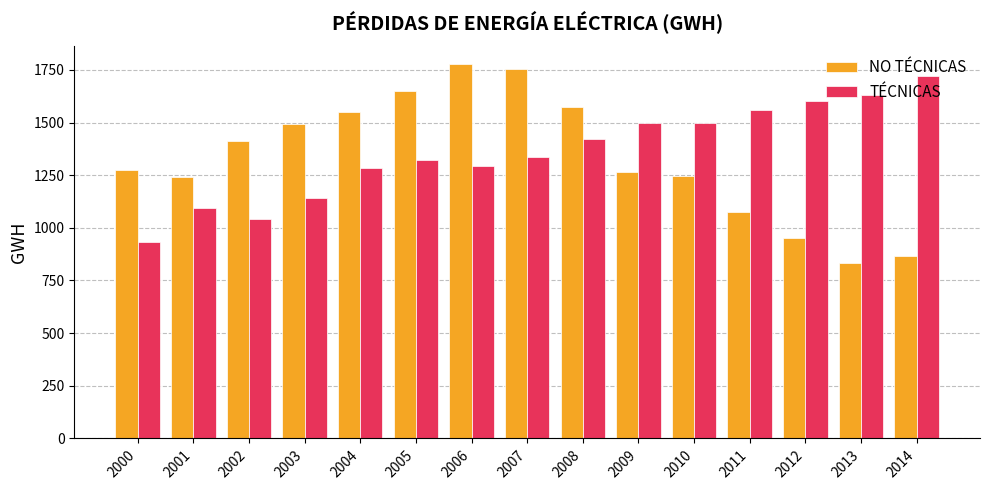

What value does the TÉCNICAS series have at 2003?

1140.9